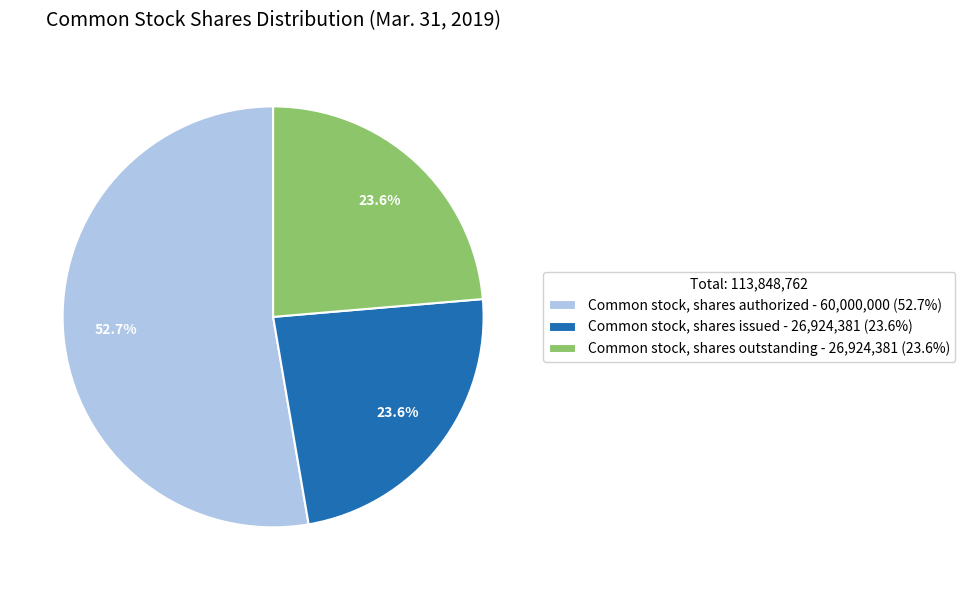

What percentage is the Common stock, shares issued slice, to the nearest percent?

24%